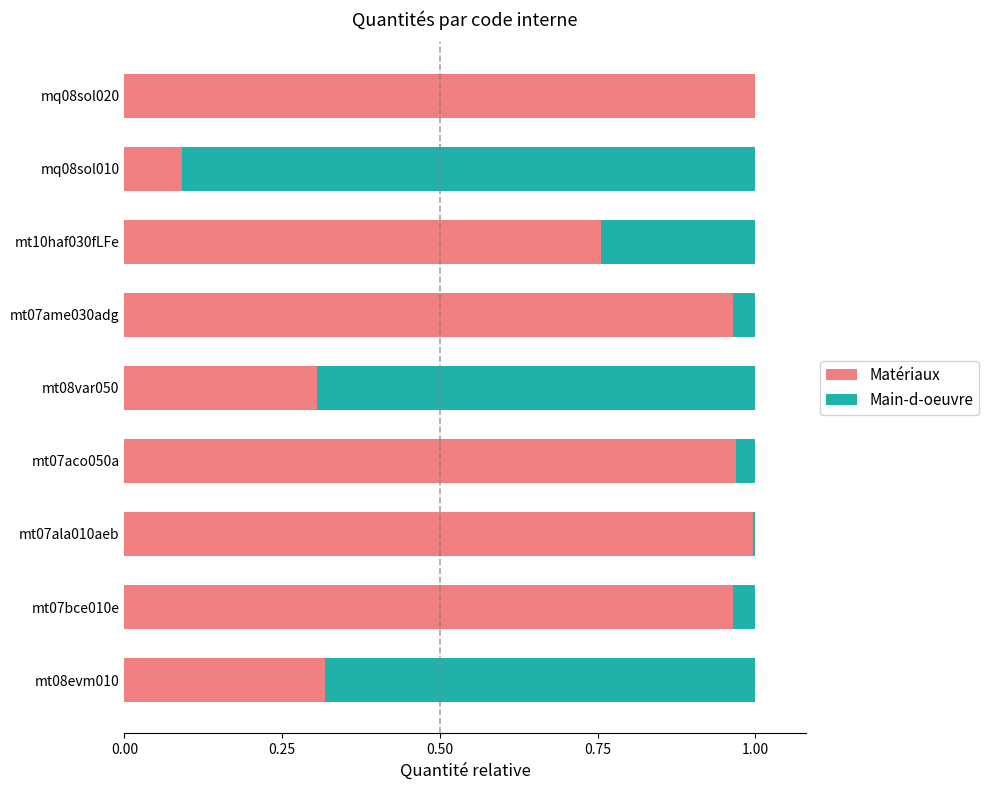

Is it true that Matériaux equals 0.3 at mt08var050?

True